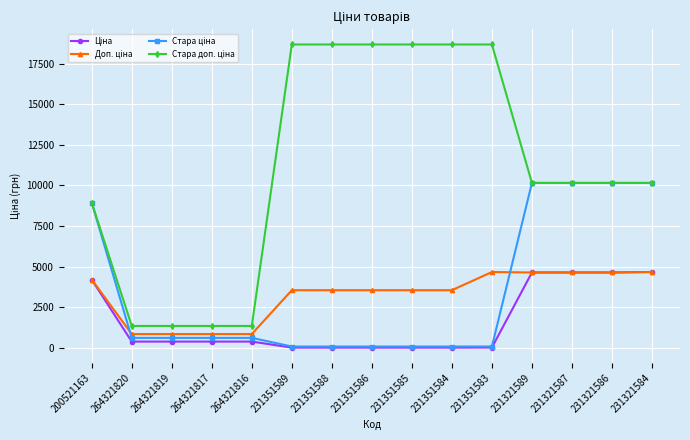

What is the spread (max minus min) of values at 231321584?

5485.6